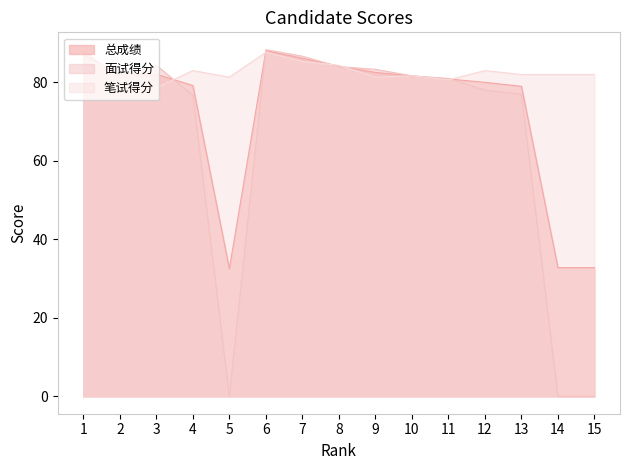

Is the value of 总成绩 at 2 greater than the value of 面试得分 at 1?

No